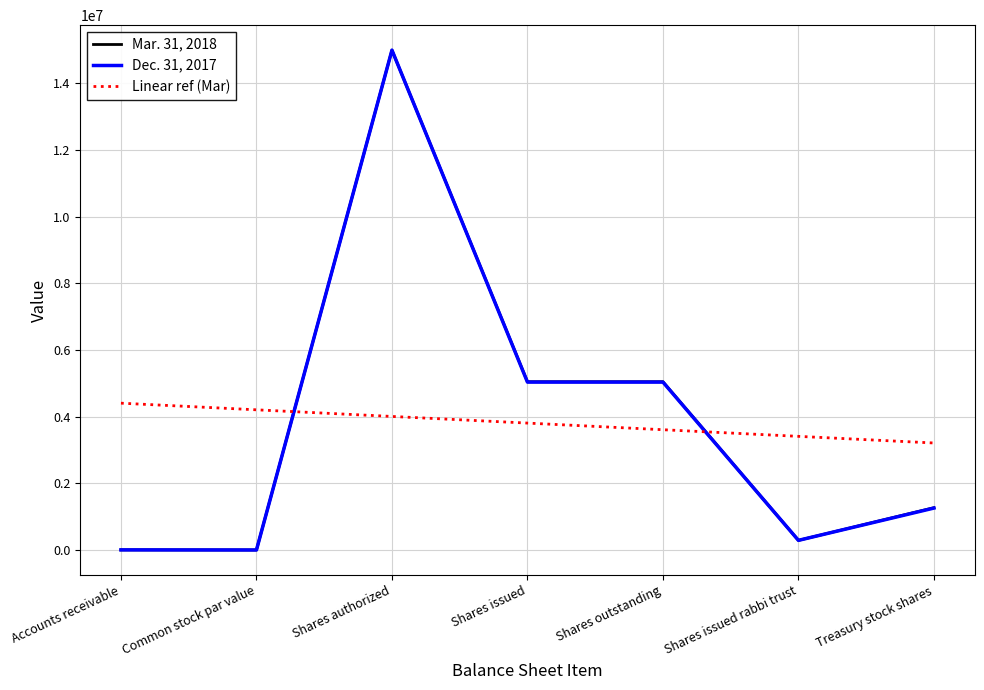

True or false: Mar. 31, 2018 and Linear ref (Mar) intersect in this chart.

True